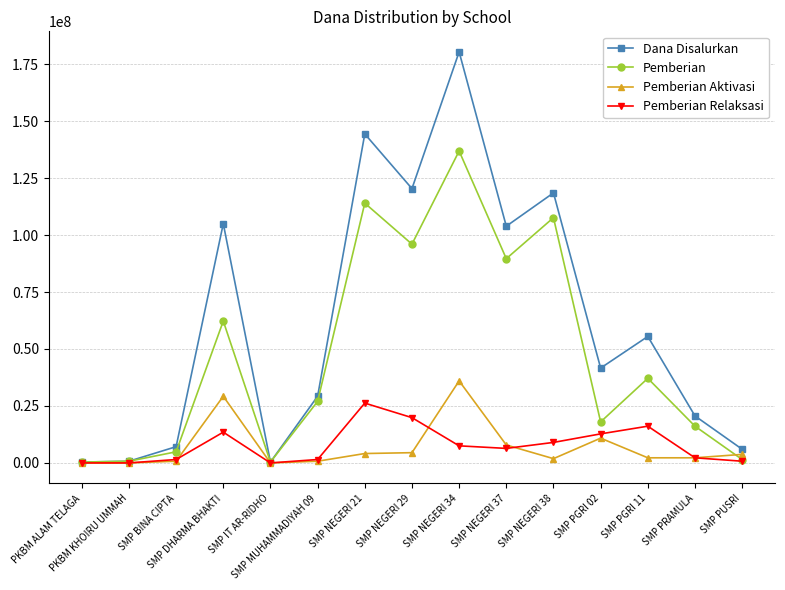

What are all the series names shown in the legend?

Dana Disalurkan, Pemberian, Pemberian Aktivasi, Pemberian Relaksasi